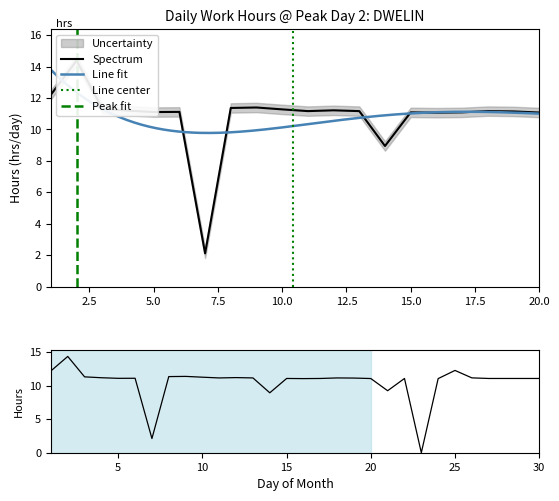

At which label is the value closest to 8?

14